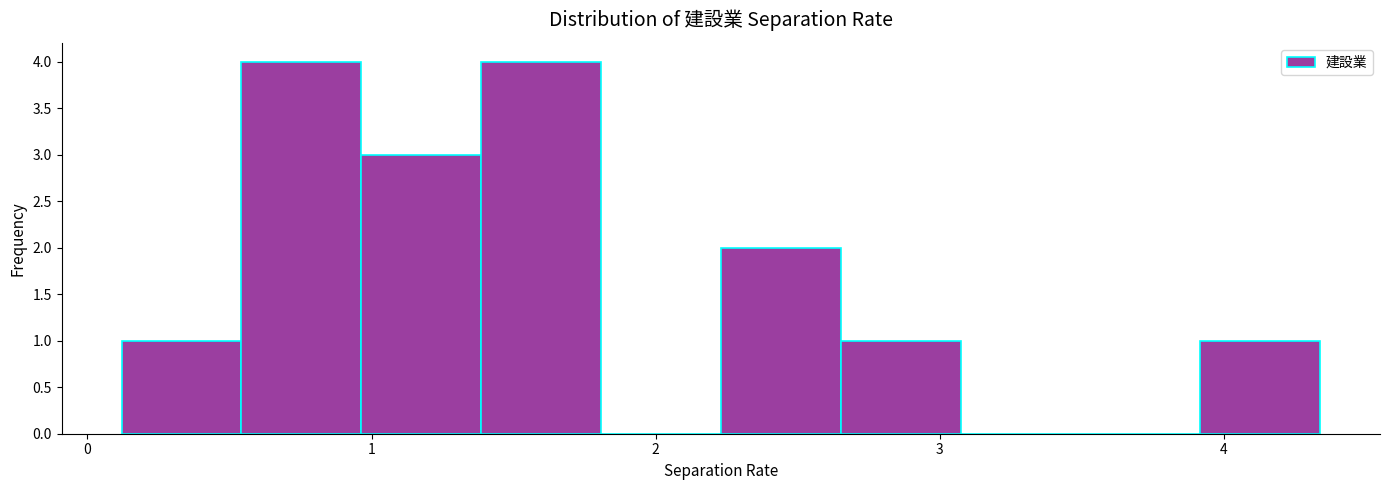

What is the height of the bar covering 2.2 to 2.7 on the x-axis? Neither the bar edges nor the heights are printed on the chart, so give them approximately, as read against the axes.

2